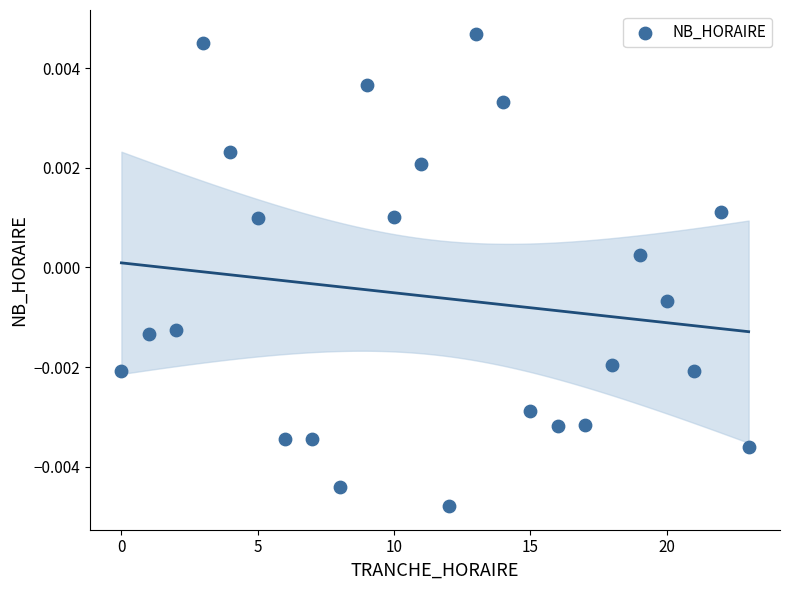

What is the range of X values (max minus min)?

23.0